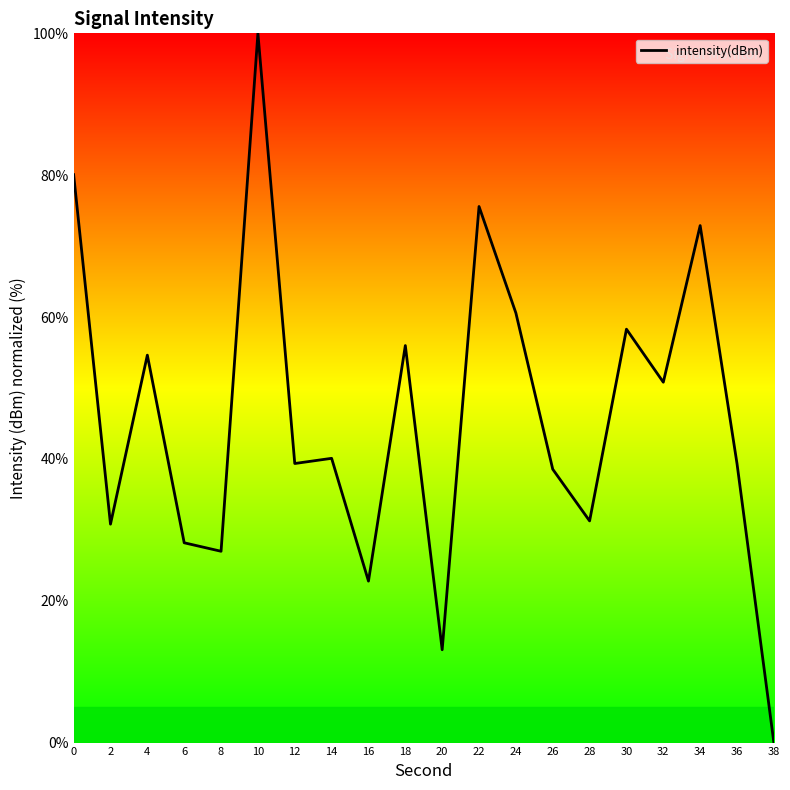

What is the difference between the values at 8 and 20?

13.9